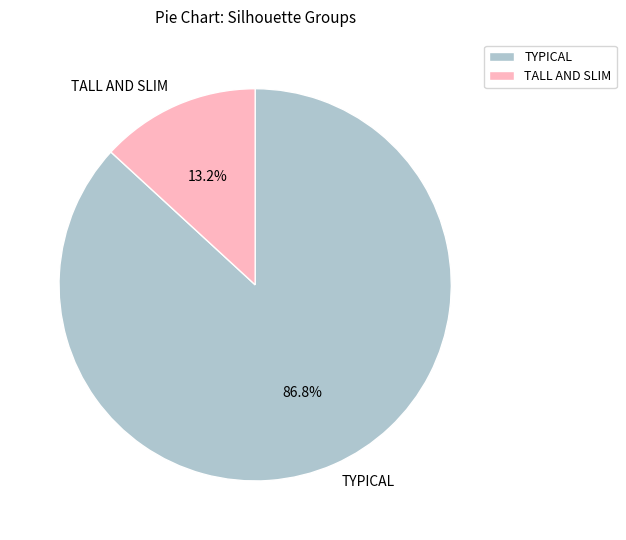

What percentage do TYPICAL and TALL AND SLIM together represent?

100.0%